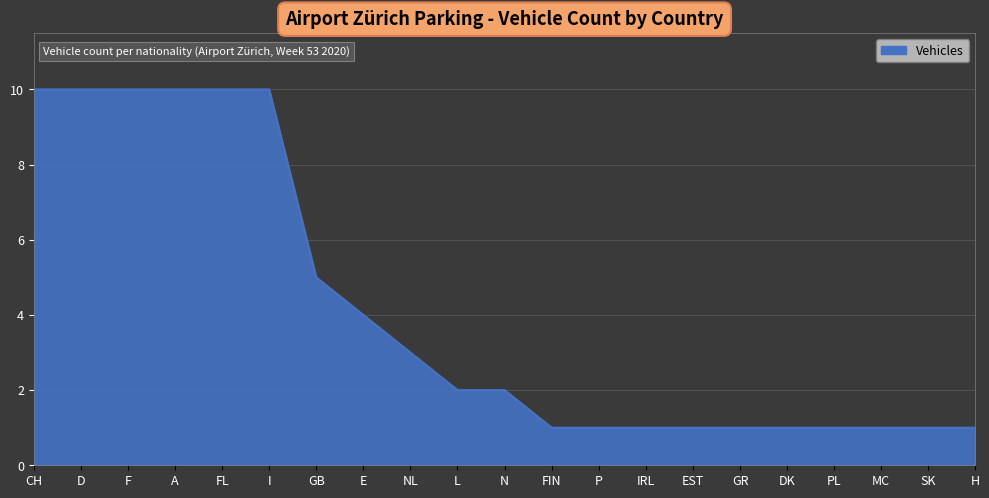

What is the average value?

4